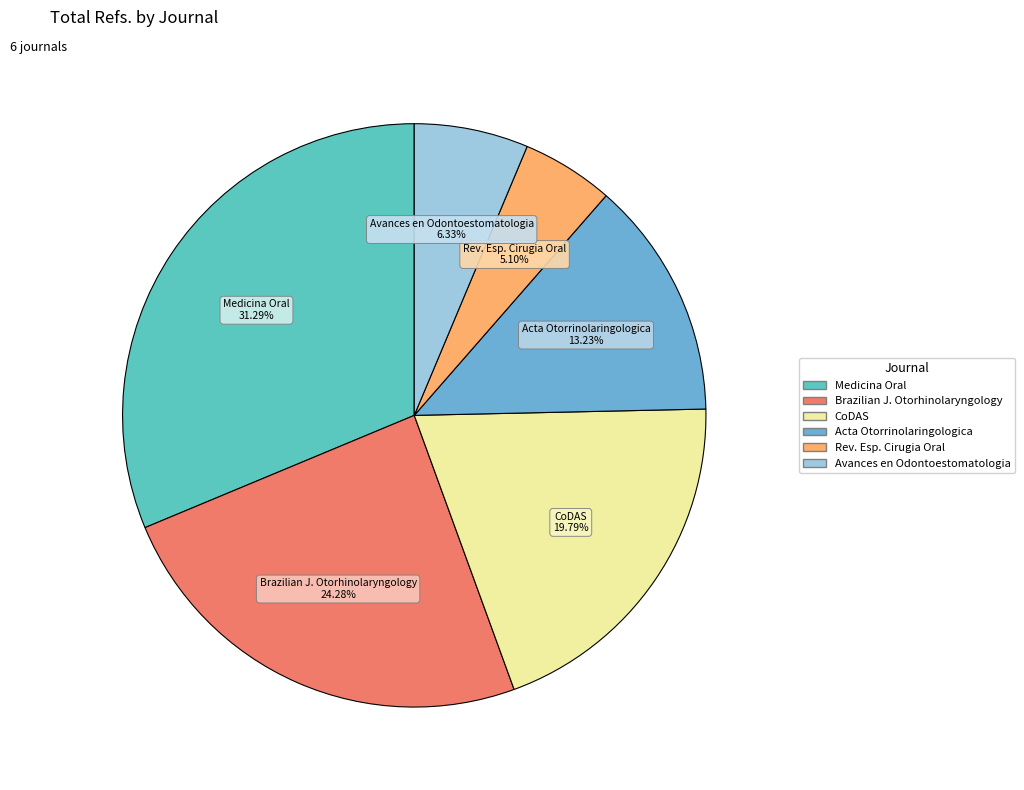

To the nearest percent, what is the average slice percentage?

17%